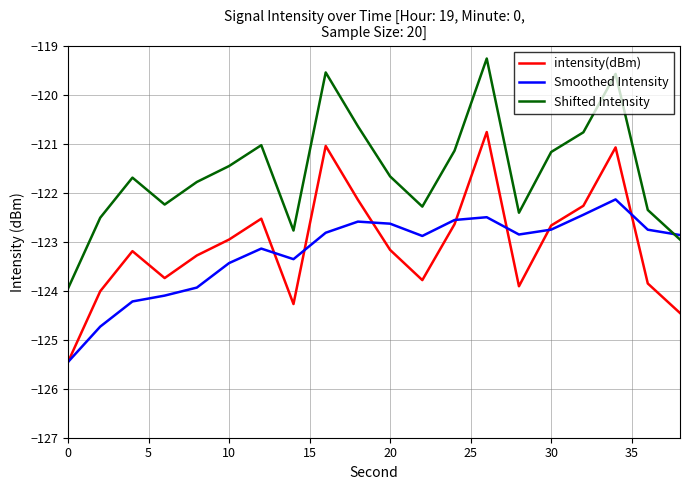

At how many categories does at least one series exceed -122?

12